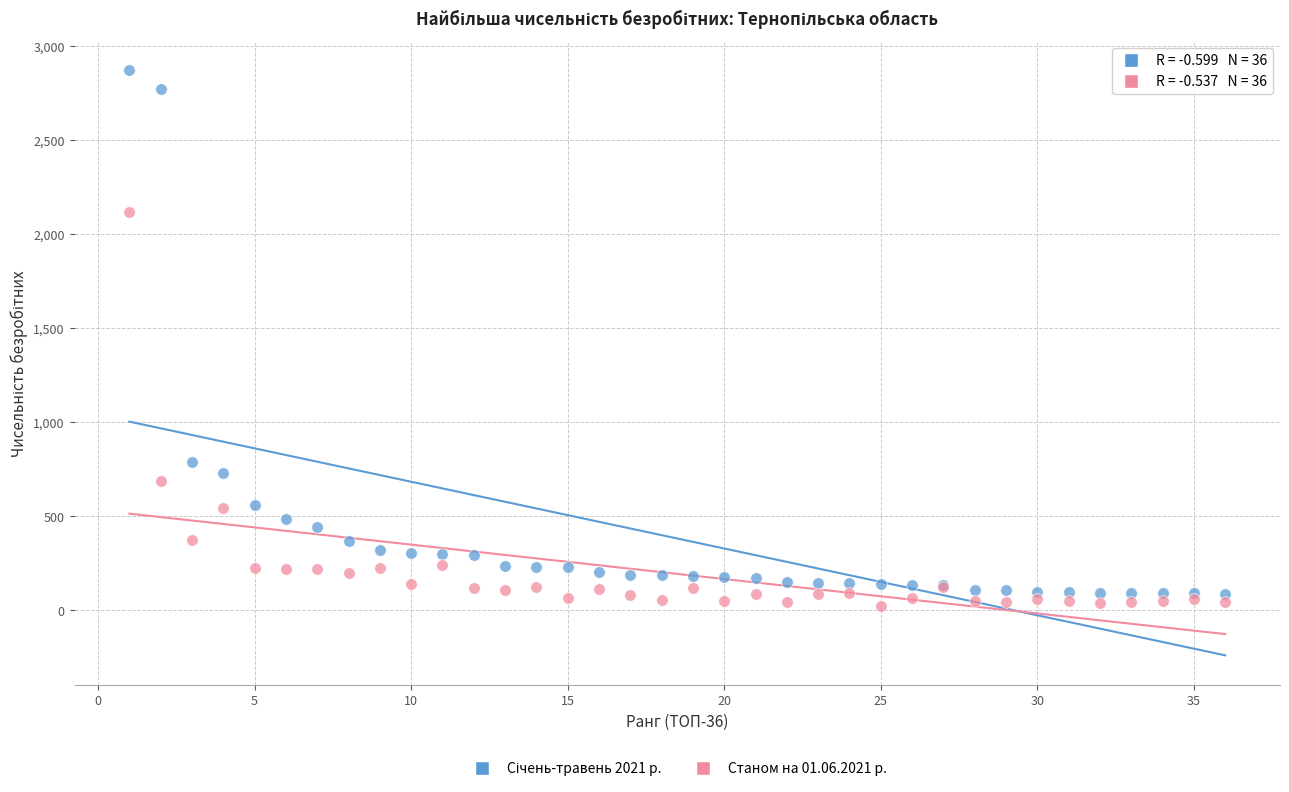

What is the X range (max minus min) for the scatter plot?

35